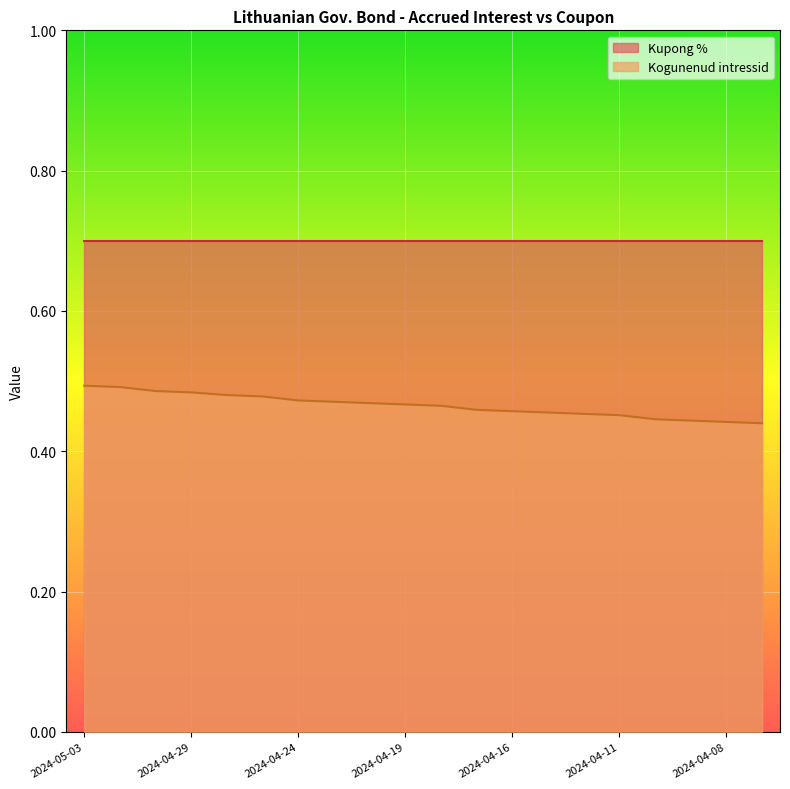

True or false: the data shows 0.1 at 2024-04-10.

False